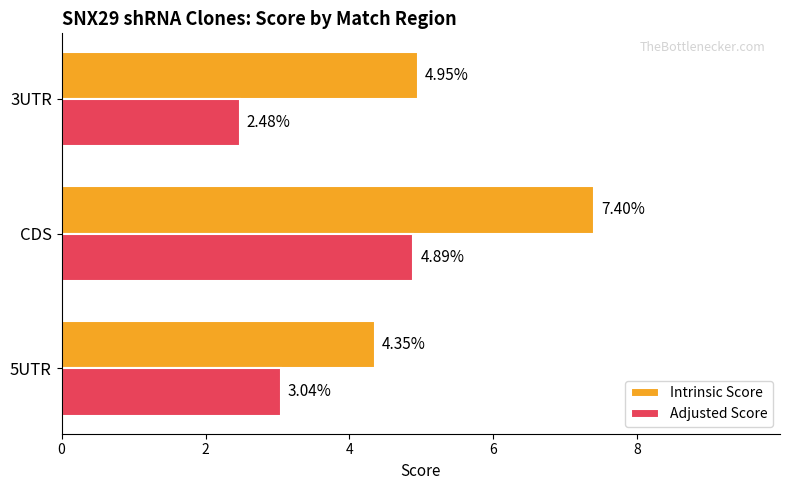

What is the sum of all Intrinsic Score values?

16.7